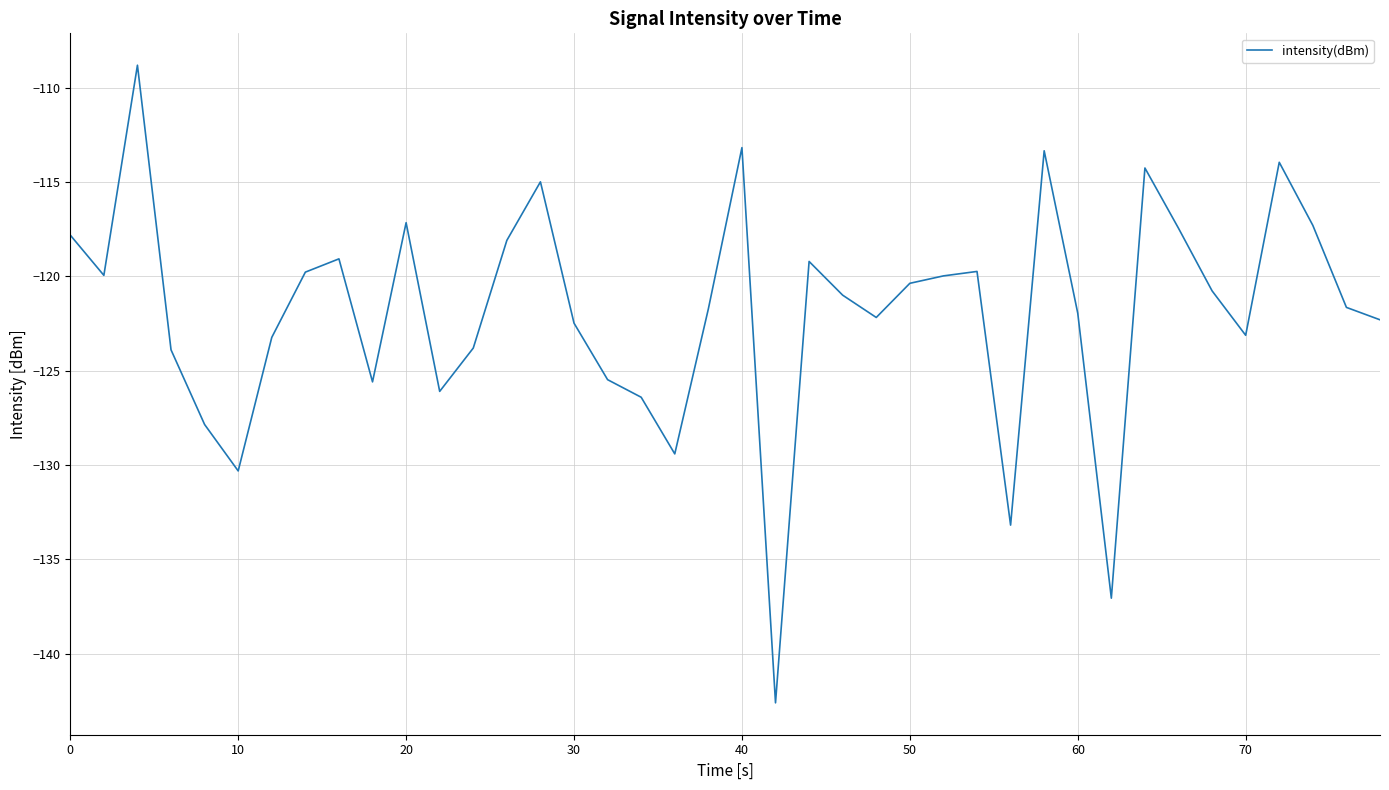

What is the maximum value shown in the chart?

-108.8